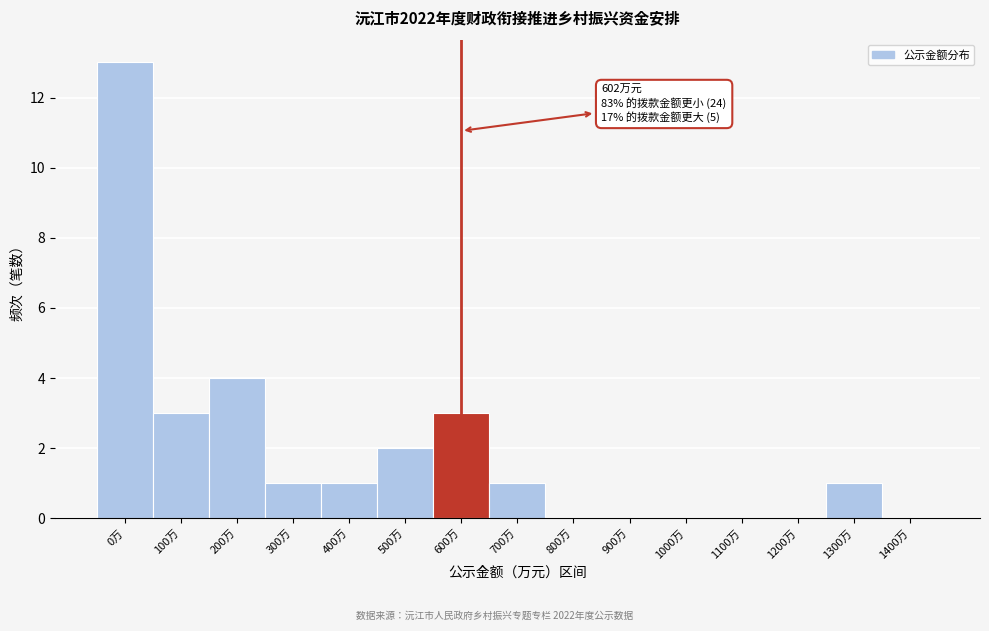

Reading left to right, list all the values displayed in this chart.

0万=13	100万=3	200万=4	300万=1	400万=1	500万=2	600万=3	700万=1	800万=0	900万=0	1000万=0	1100万=0	1200万=0	1300万=1	1400万=0